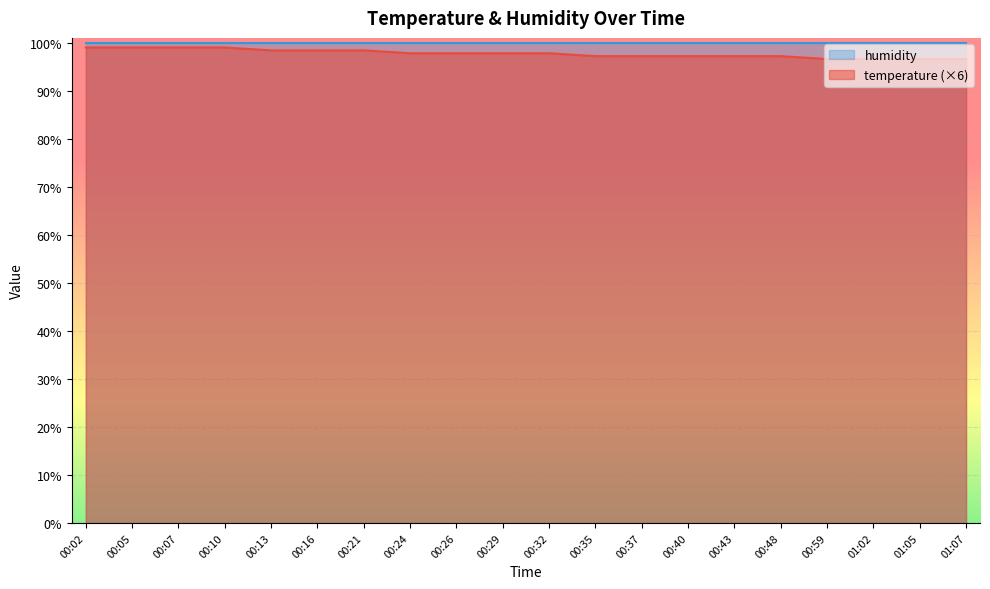

What is the ratio of the value at 00:32 to the value at 00:05?

1.0